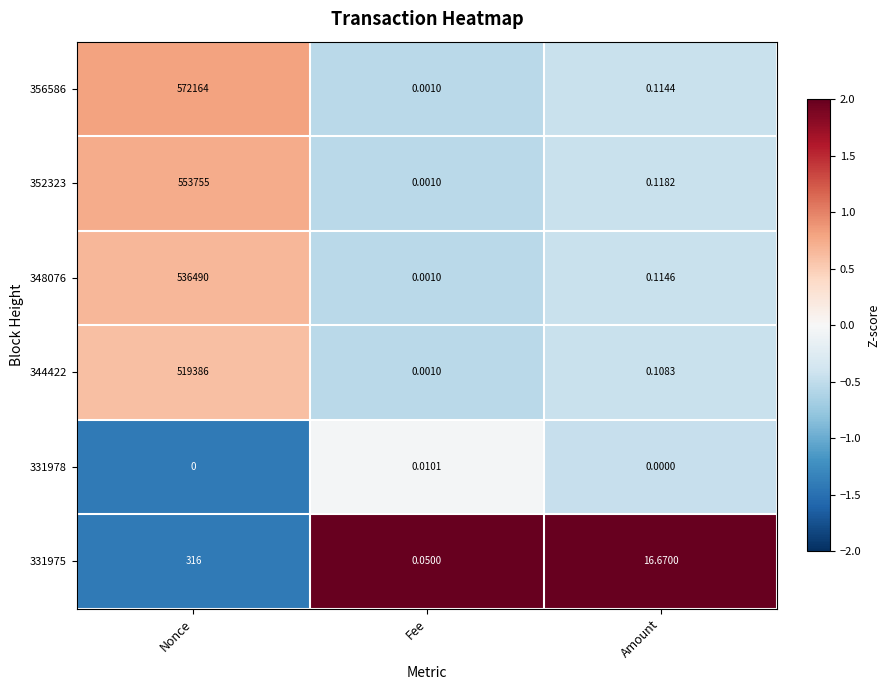

How many series are shown in this chart?

6